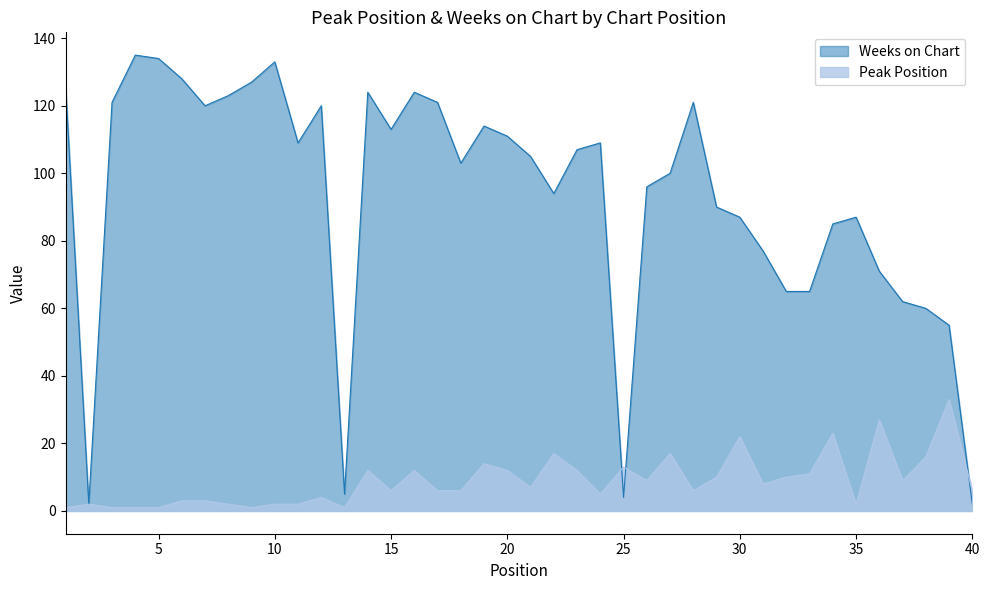

Reading left to right, extract all data points from this chart.

Peak Position: 1	2	1	1	1	3	3	2	1	2	2	4	1	12	6	12	6	6	14	12	7	17	12	5	13	9	17	6	10	22	8	10	11	23	2	27	9	16	33	6
Weeks on Chart: 126	2	121	135	134	128	120	123	127	133	109	120	5	124	113	124	121	103	114	111	105	94	107	109	4	96	100	121	90	87	77	65	65	85	87	71	62	60	55	2